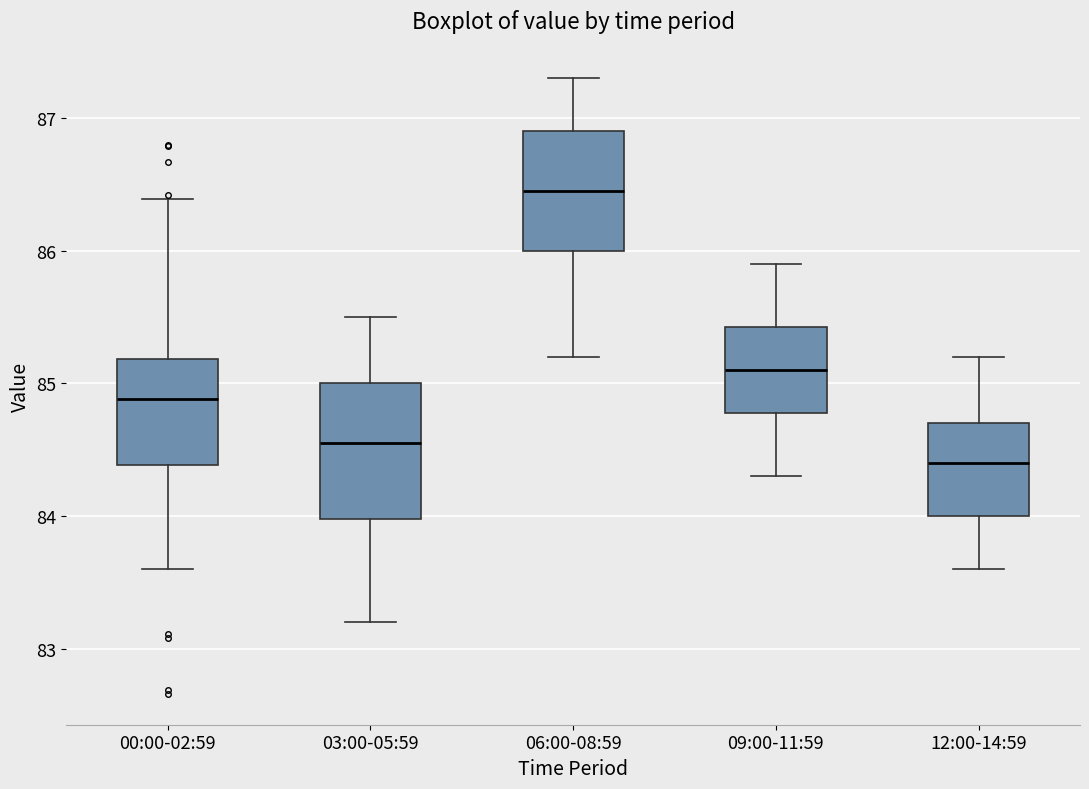

Reading left to right, transcribe this box plot: for each box, give where its median line is, the range the box spans, and where its two whiskers end, as read against the y-axis. The values are not printed on the chart, so give them approximately, as read against the axis.

00:00-02:59: median 84.9, box 84.4 to 85.2, whiskers 83.6 to 86.4
03:00-05:59: median 84.6, box 84.0 to 85.0, whiskers 83.2 to 85.5
06:00-08:59: median 86.5, box 86.0 to 86.9, whiskers 85.2 to 87.3
09:00-11:59: median 85.1, box 84.8 to 85.4, whiskers 84.3 to 85.9
12:00-14:59: median 84.4, box 84.0 to 84.7, whiskers 83.6 to 85.2